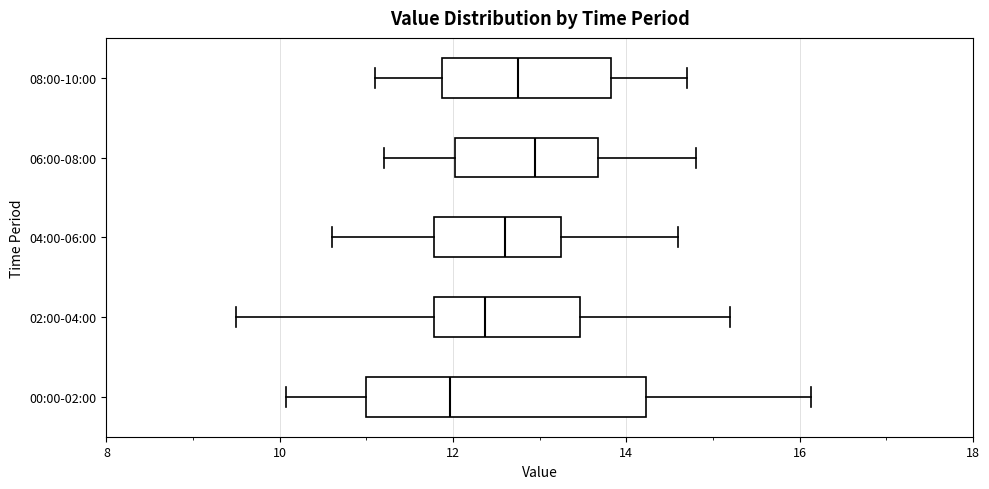

Reading bottom to top, read every box against the x-axis: the position of its median line, the range the box covers, and the ends of its whiskers. The values are not printed on the chart, so give them approximately, as read against the axis.

00:00-02:00: median 12.0, box 11.0 to 14.2, whiskers 10.0 to 16.2
02:00-04:00: median 12.4, box 11.8 to 13.4, whiskers 9.6 to 15.2
04:00-06:00: median 12.6, box 11.8 to 13.2, whiskers 10.6 to 14.6
06:00-08:00: median 13.0, box 12.0 to 13.6, whiskers 11.2 to 14.8
08:00-10:00: median 12.8, box 11.8 to 13.8, whiskers 11.2 to 14.8